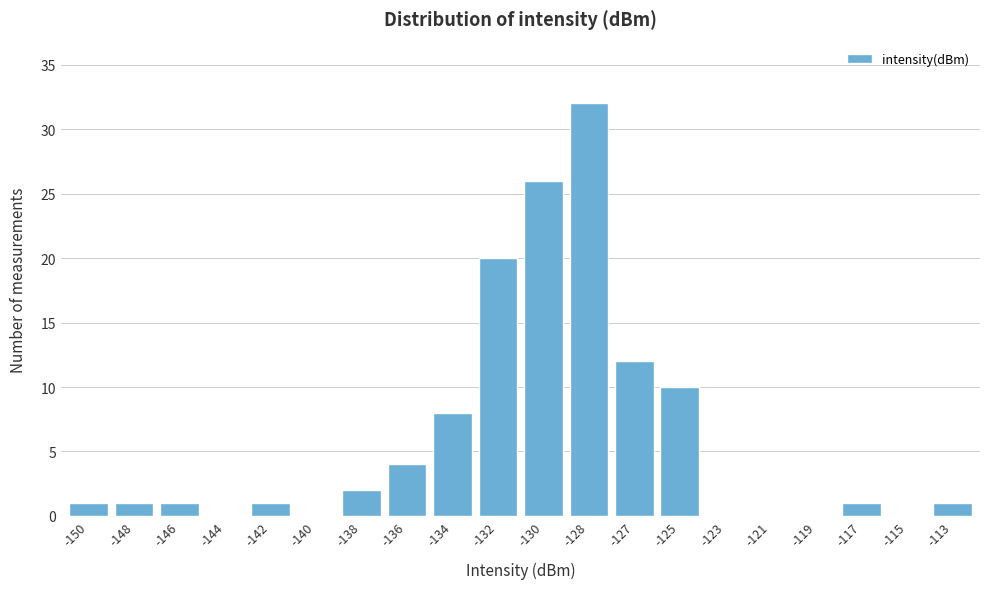

Reading left to right, transcribe all the data shown in this chart.

-150=1	-148=1	-146=1	-144=0	-142=1	-140=0	-138=2	-136=4	-134=8	-132=20	-130=26	-128=32	-127=12	-125=10	-123=0	-121=0	-119=0	-117=1	-115=0	-113=1